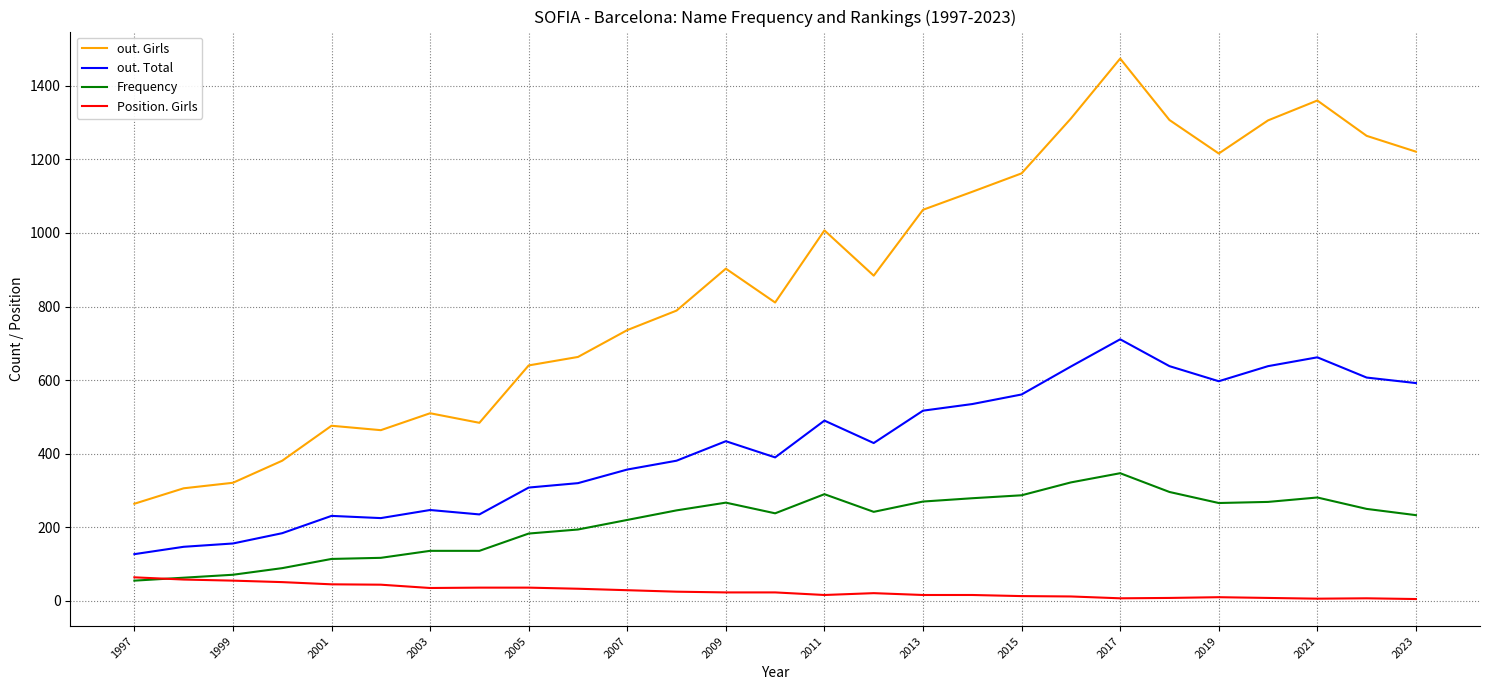

What are all the series names shown in the legend?

out. Girls, out. Total, Frequency, Position. Girls